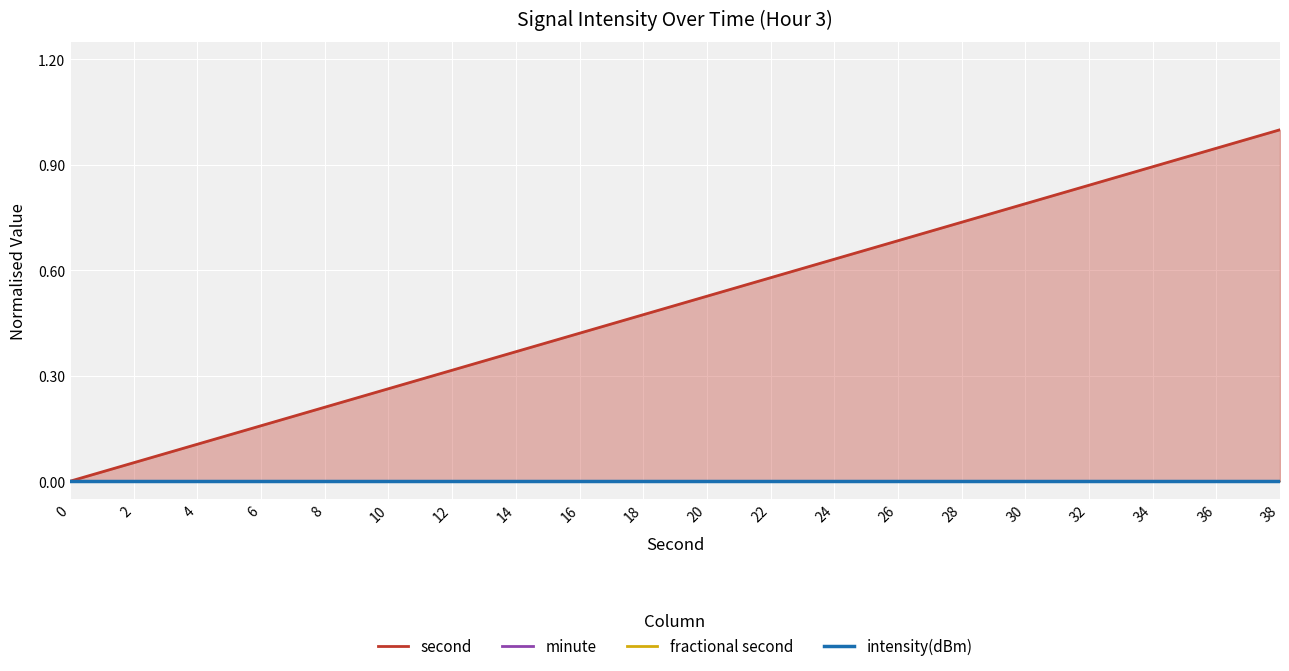

True or false: second and fractional second intersect in this chart.

False